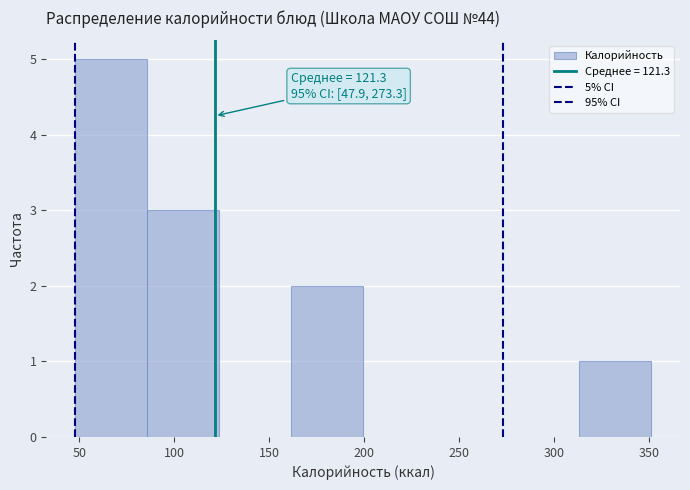

Which range on the x-axis has the tallest bar?

50 to 85